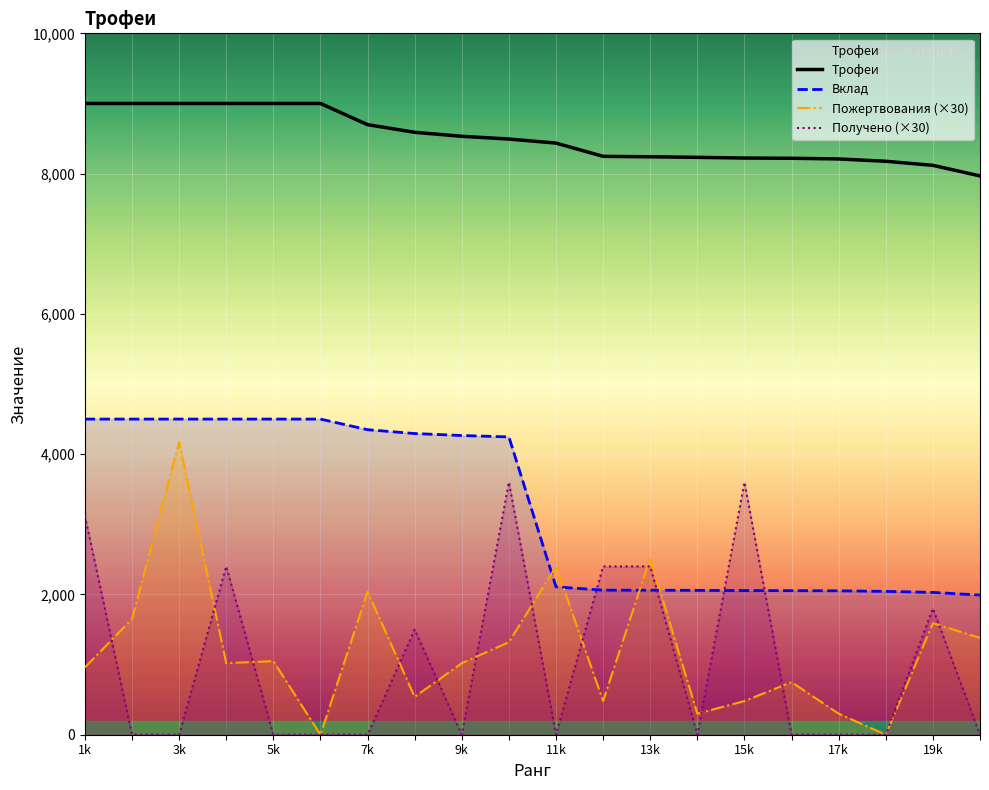

True or false: Трофеи has a value of 2108 at 11k.

False